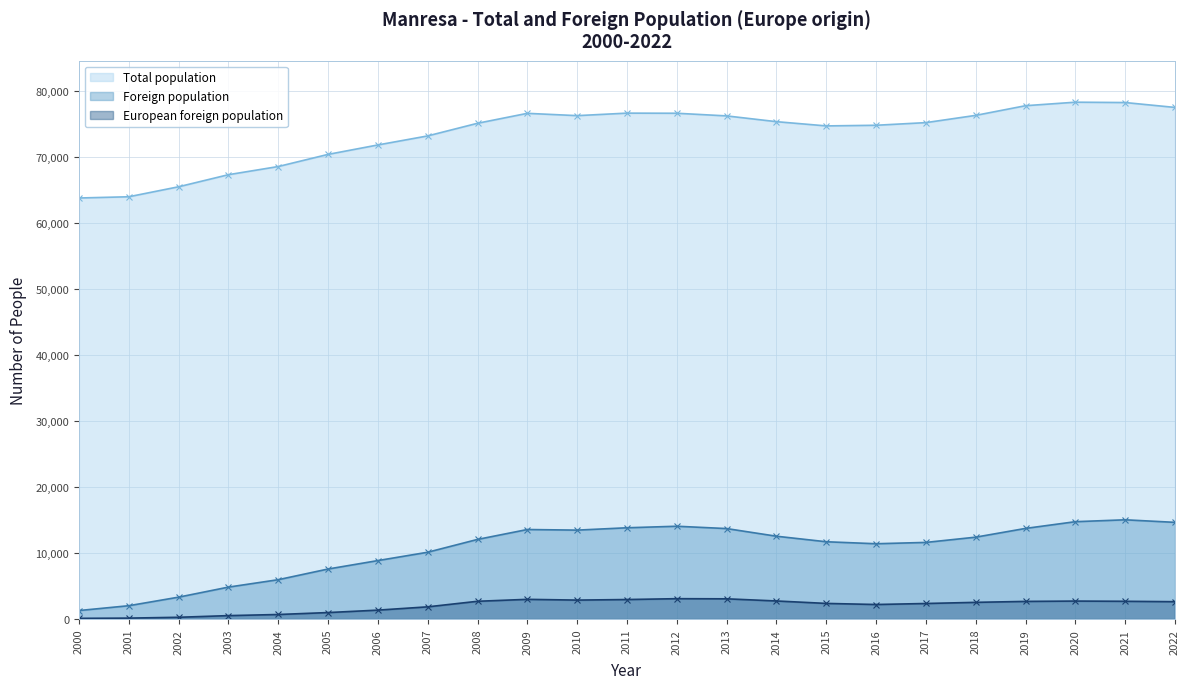

What is the difference between the maximum and second lowest values in the Total population series?

14316